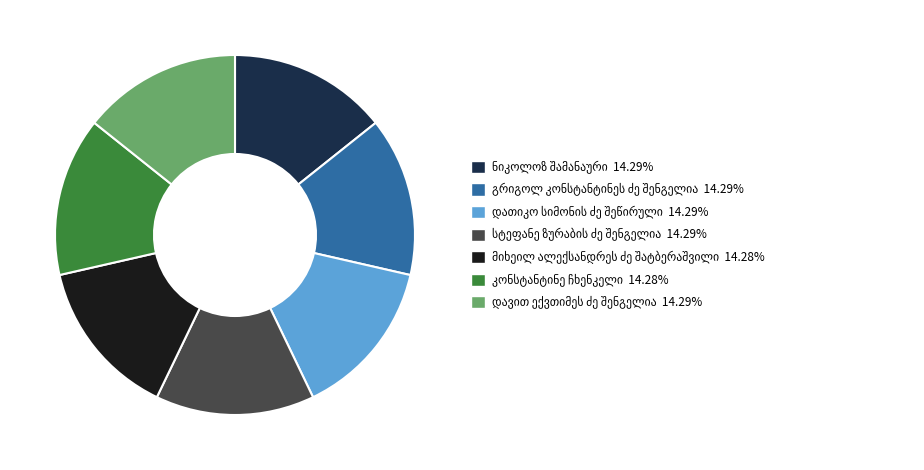

Does any single category account for the majority?

No